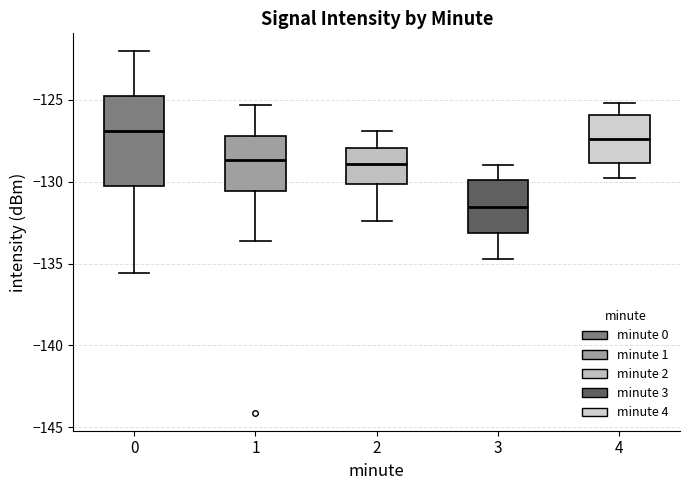

Reading left to right, read every box against the y-axis: the position of its median line, the range the box covers, and the ends of its whiskers. The values are not printed on the chart, so give them approximately, as read against the axis.

0: median -127.0, box -130.0 to -124.5, whiskers -135.5 to -122.0
1: median -128.5, box -130.5 to -127.0, whiskers -133.5 to -125.5
2: median -129.0, box -130.0 to -128.0, whiskers -132.5 to -127.0
3: median -131.5, box -133.0 to -130.0, whiskers -134.5 to -129.0
4: median -127.5, box -129.0 to -126.0, whiskers -130.0 to -125.0